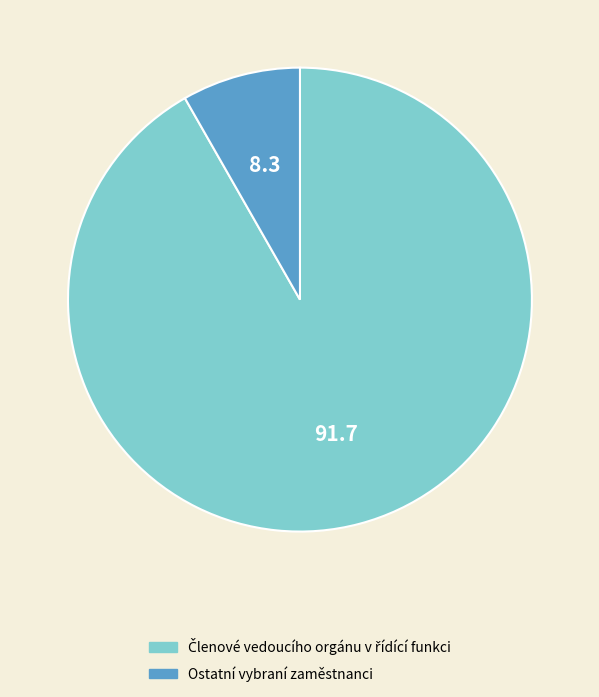

Is there a majority slice in this chart?

Yes